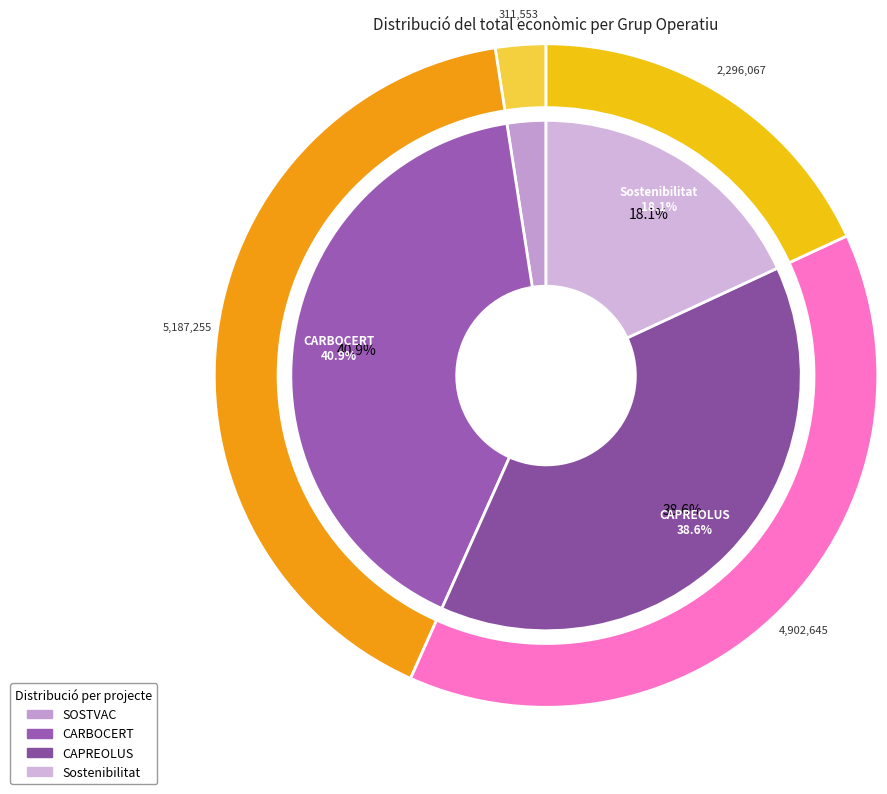

How many slices are in this pie chart?

4